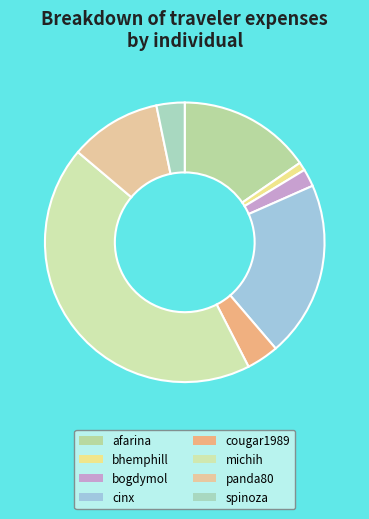

Does bogdymol represent more than half of the total?

No